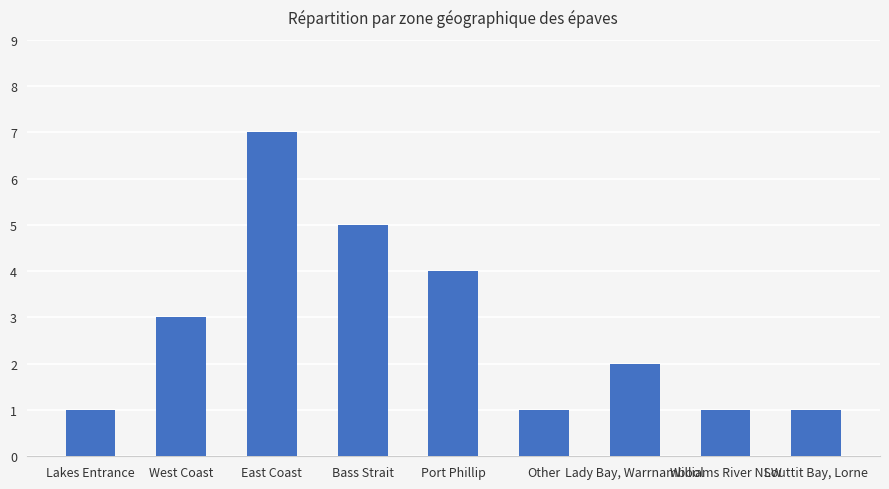

What is the label of the 8th bar from the right?

West Coast